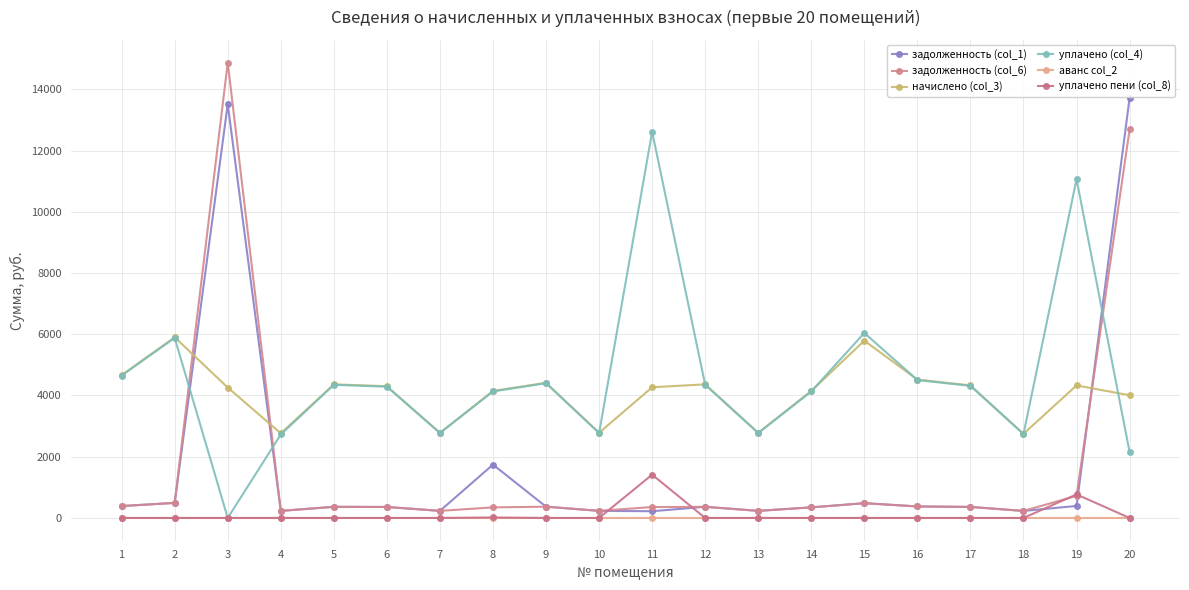

What are all the series names shown in the legend?

задолженность (col_1), задолженность (col_6), начислено (col_3), уплачено (col_4), аванс col_2, уплачено пени (col_8)